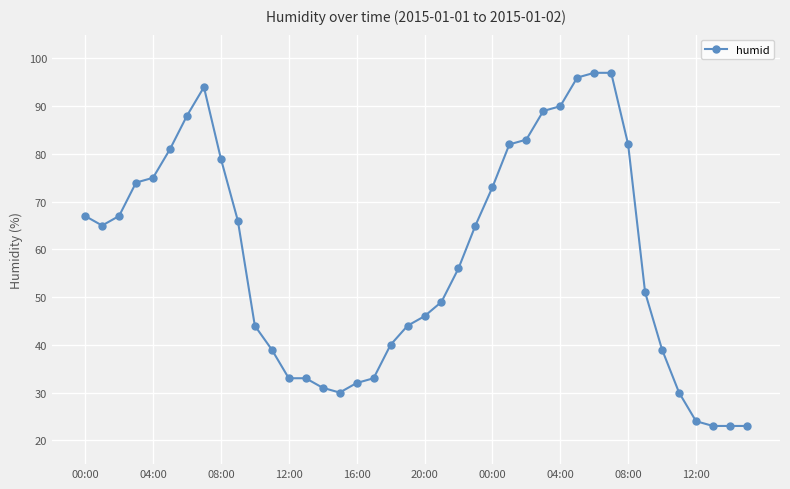

What is the value of the 7th point from the left?

88